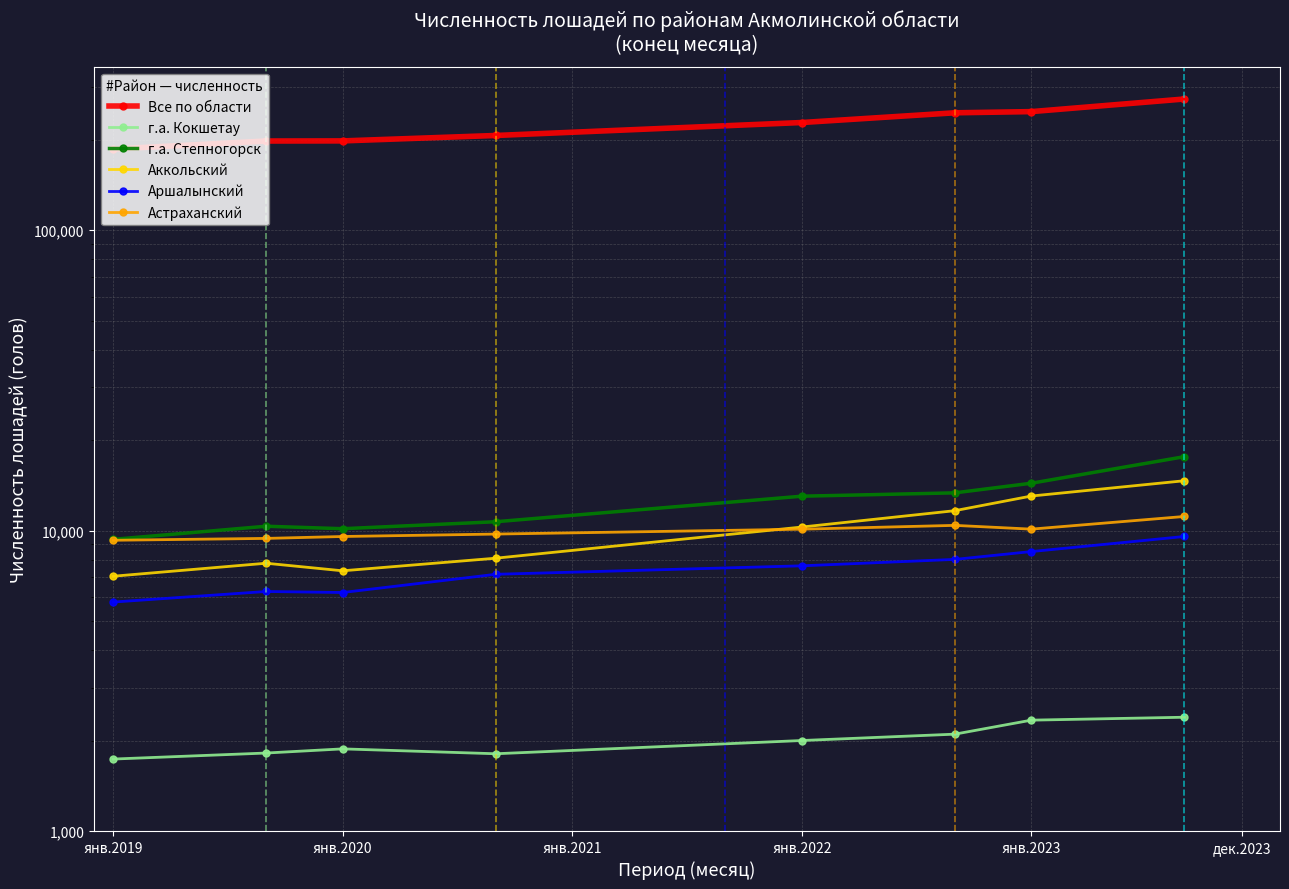

Does the chart display data point markers on the line(s)?

Yes